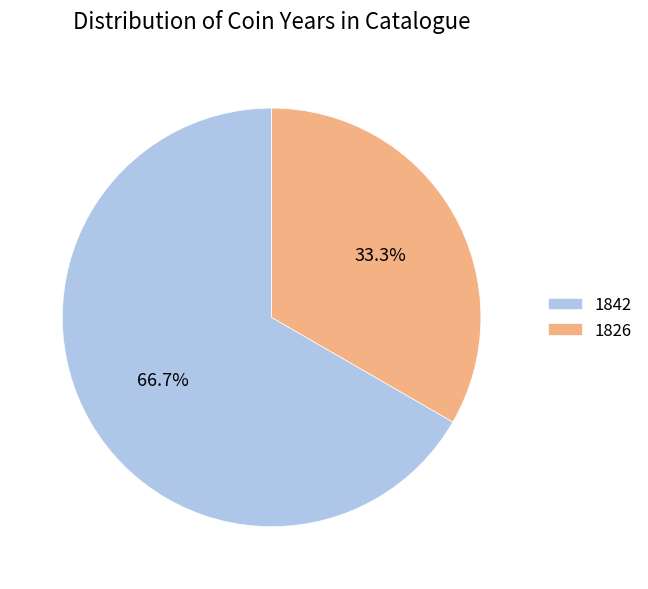

How many segments does this pie chart have?

2